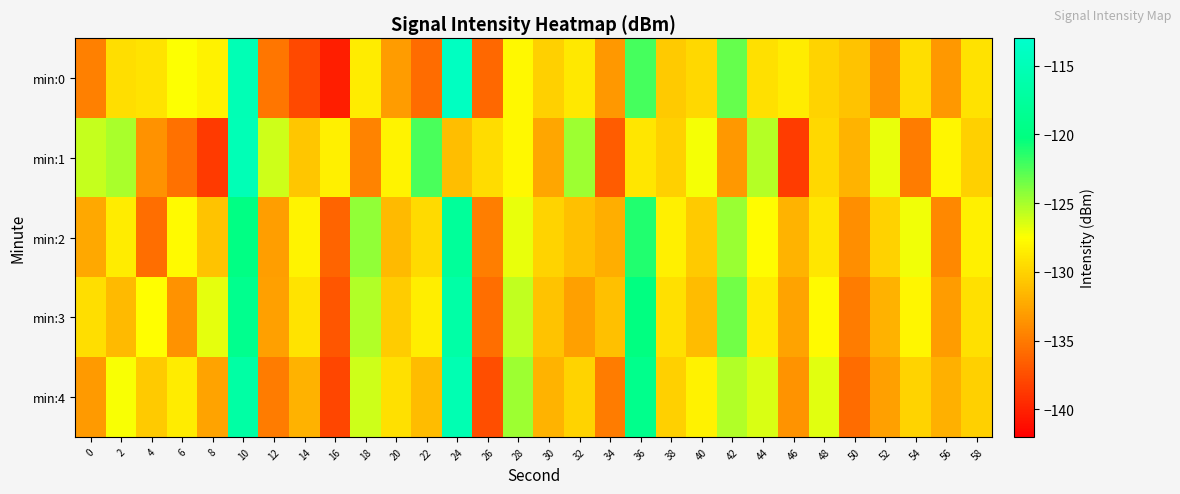

At which category does the chart reach its peak across all series?

24